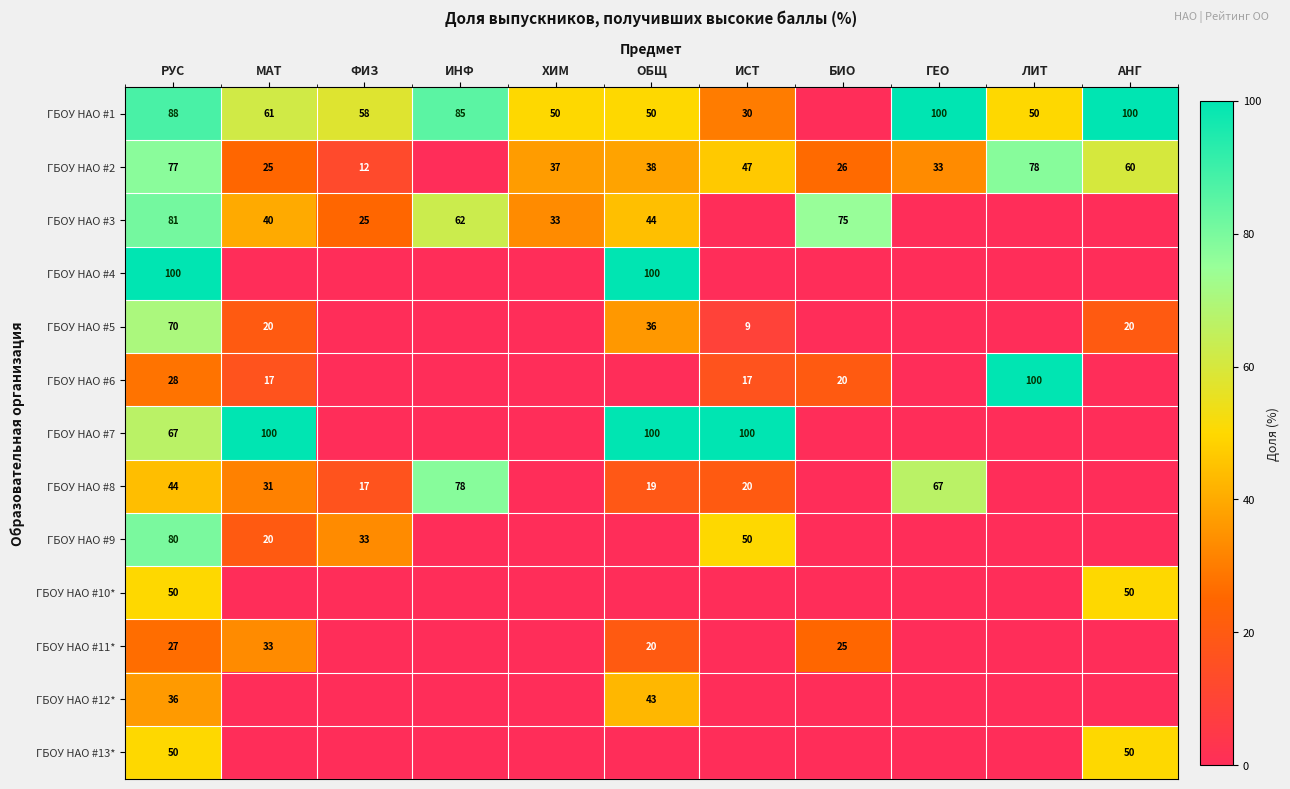

Which label corresponds to the largest value in the chart?

ГЕО